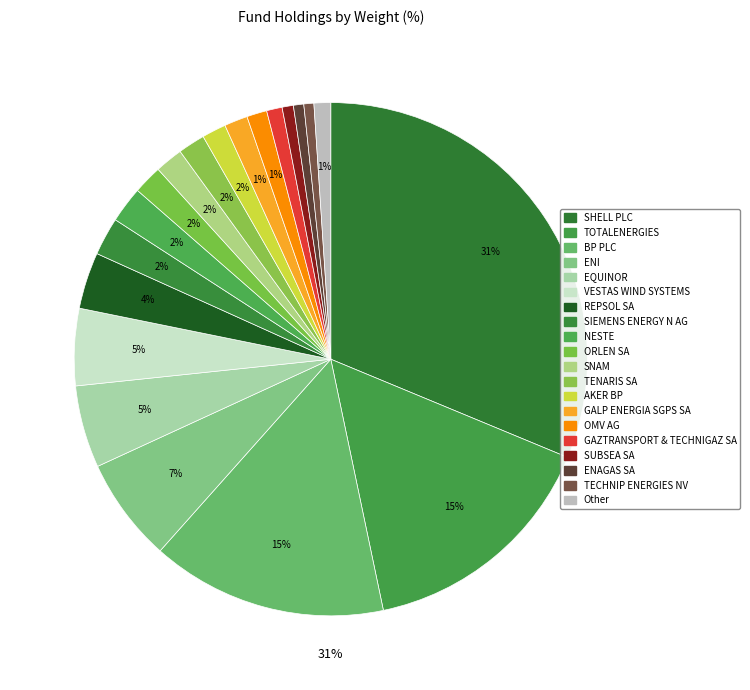

Does GAZTRANSPORT & TECHNIGAZ SA represent more than half of the total?

No